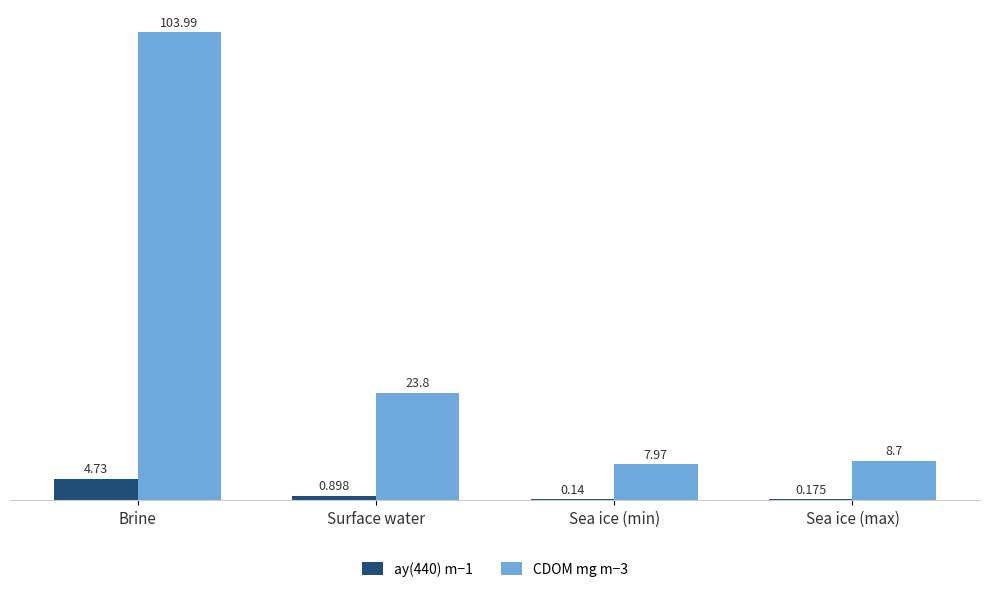

Where is CDOM mg m−3 nearest to the value 55?

Surface water